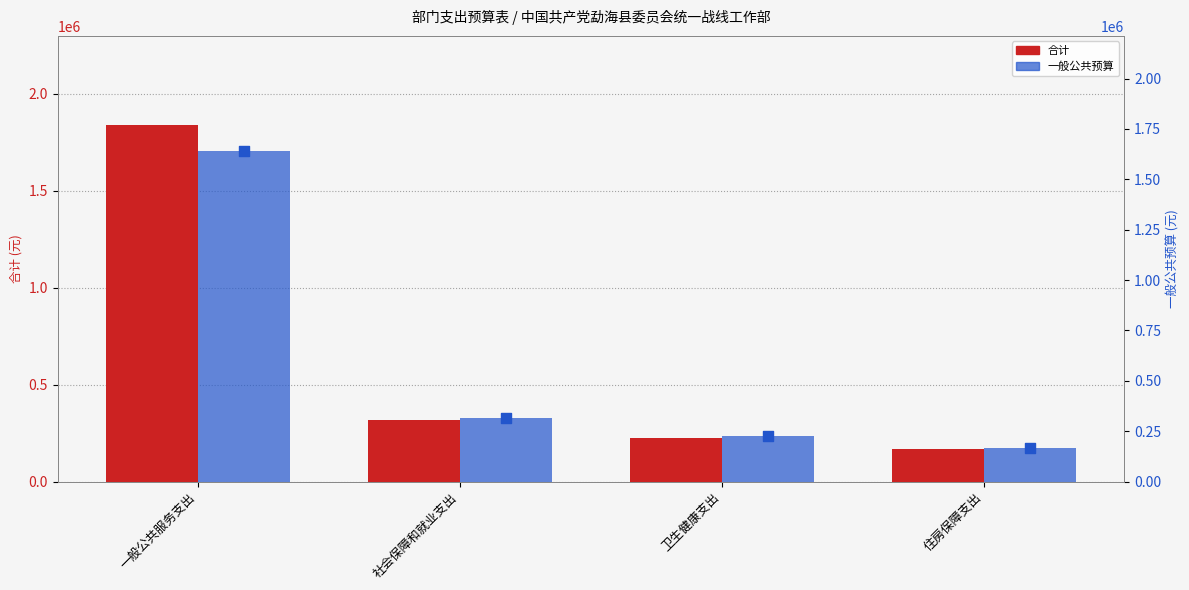

At how many categories does at least one series exceed 877511?

1